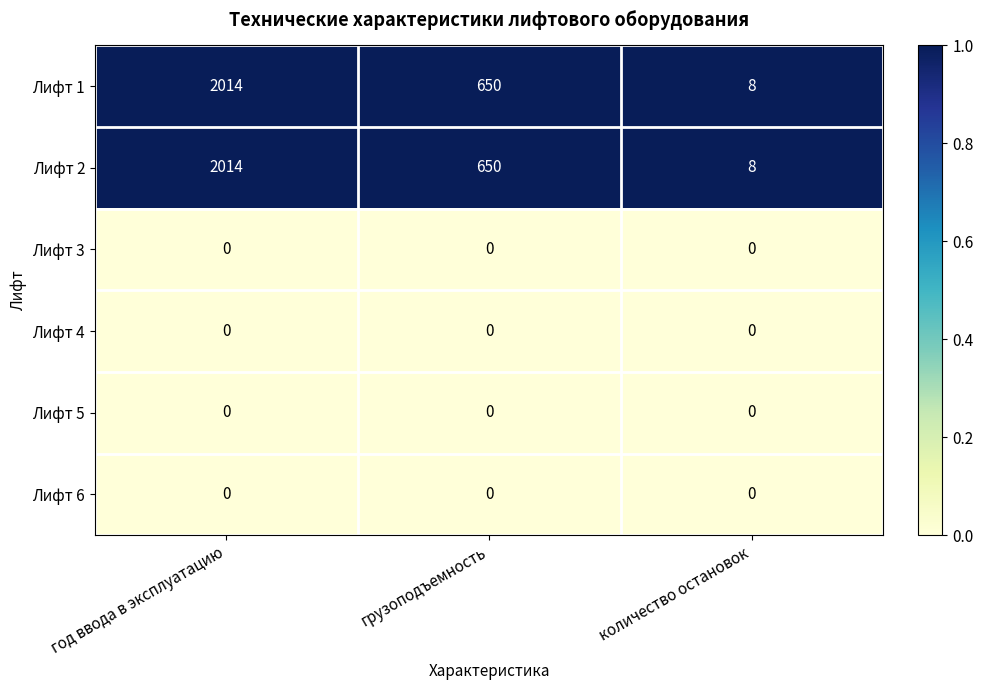

Is the value of Лифт 5 at грузоподъемность greater than the value of Лифт 1 at грузоподъемность?

No